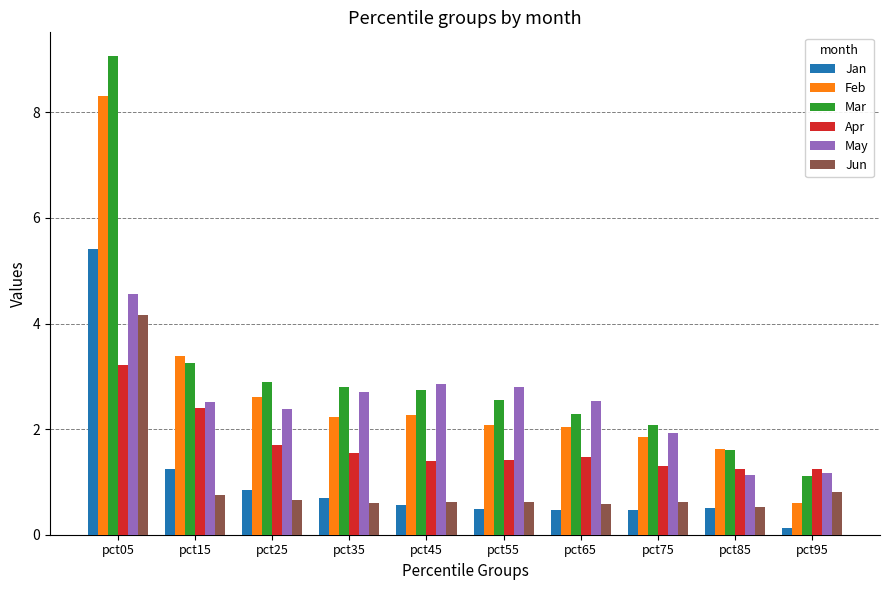

What is the spread (max minus min) of values at pct55?

2.3